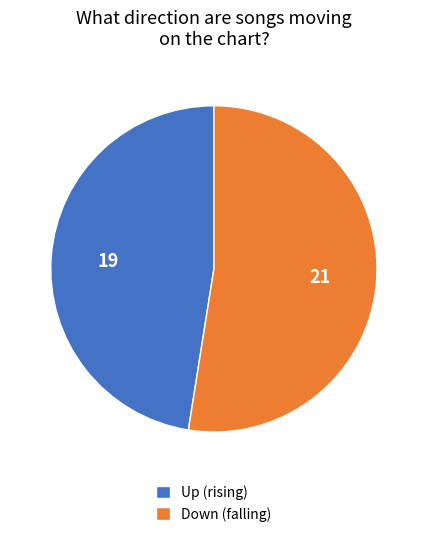

How many slices are in this pie chart?

2